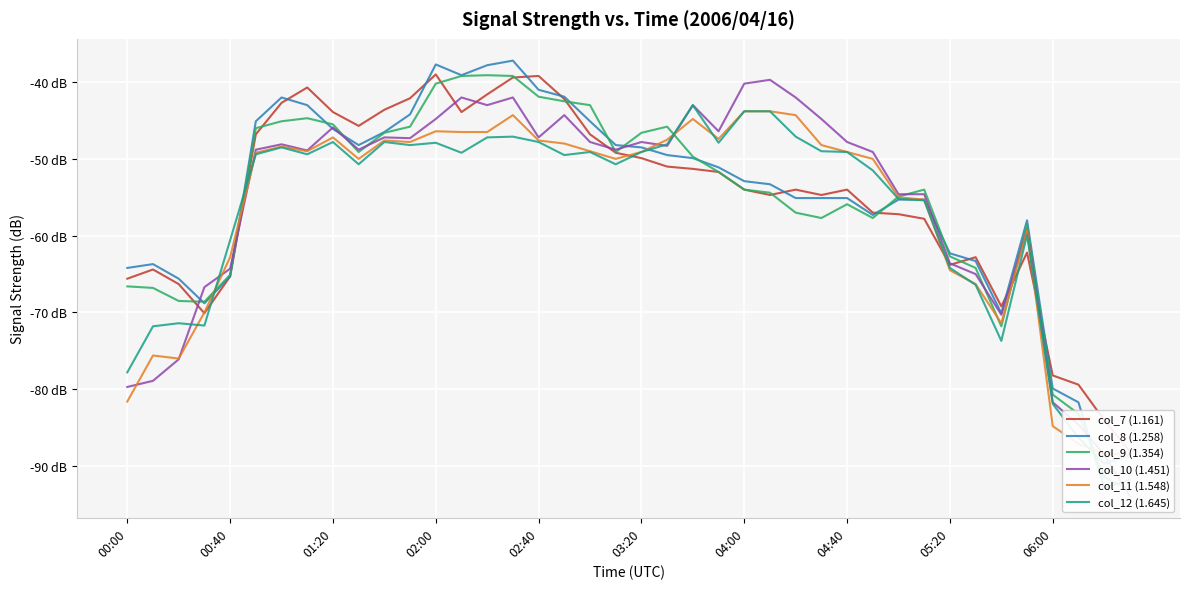

At which category is the sum across all series the highest?

15